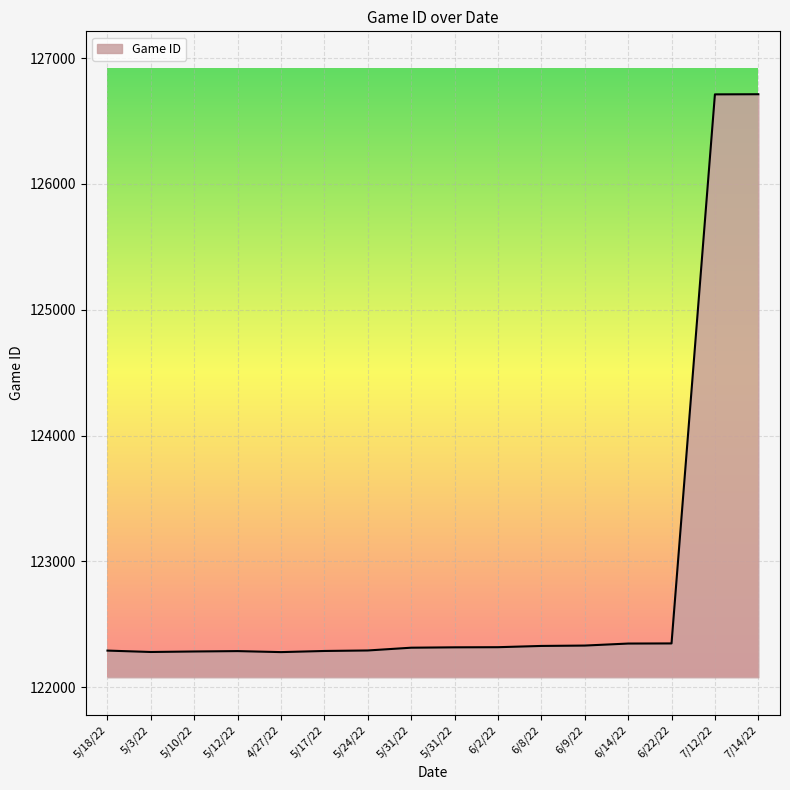

What is the value of the 9th point from the left?

122314